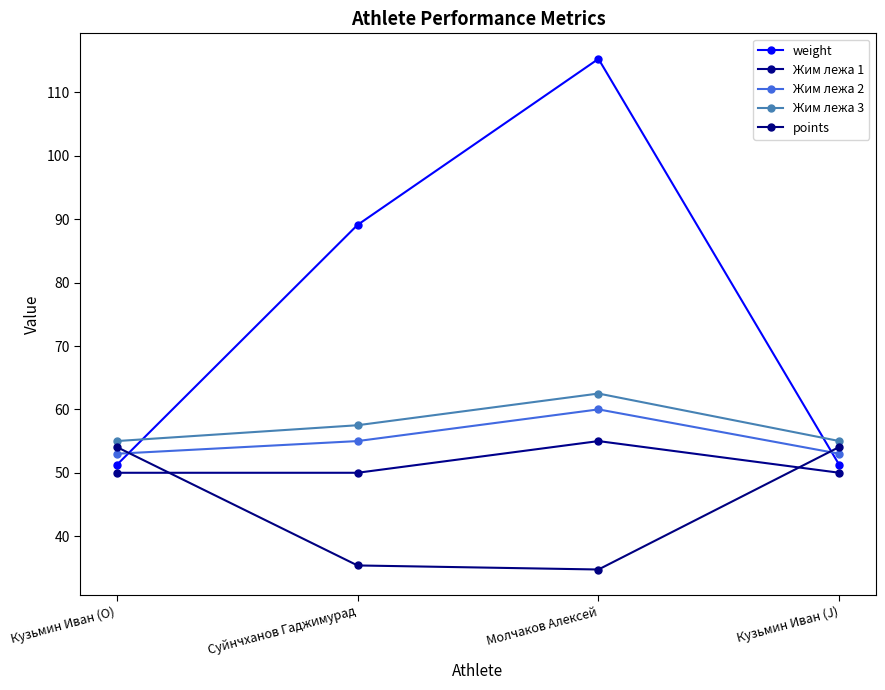

Reading left to right, what are all the values shown in this chart?

weight: 51.2	89.1	115.3	51.2
Жим лежа 1: 50.0	50.0	55.0	50.0
Жим лежа 2: 53.0	55.0	60.0	53.0
Жим лежа 3: 55.0	57.5	62.5	55.0
points: 54.1	35.4	34.7	54.1